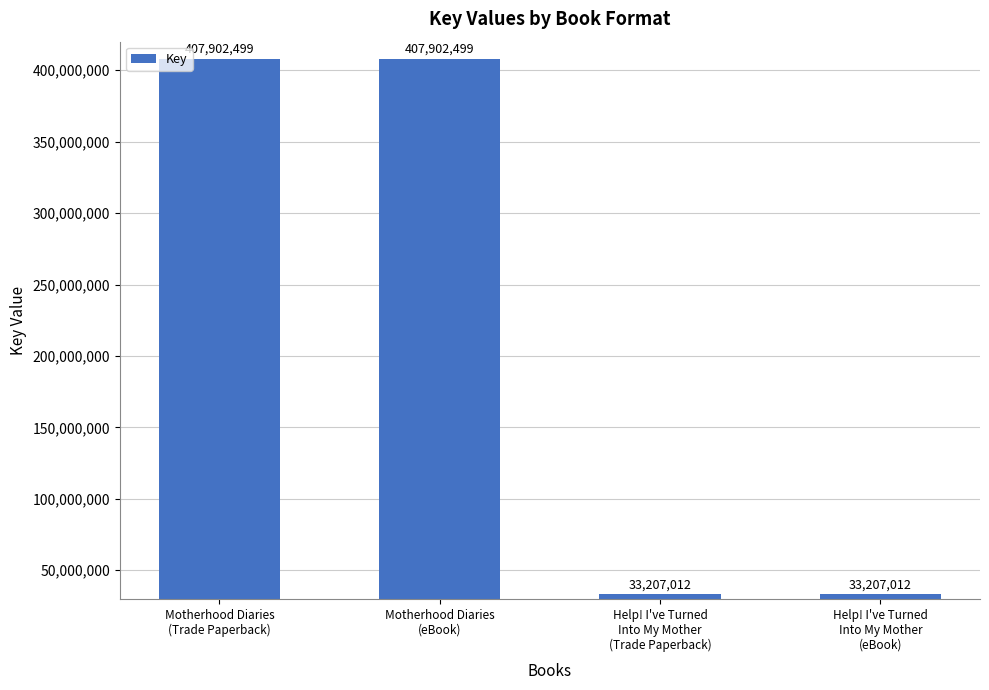

What is the change in value from Motherhood Diaries
(Trade Paperback) to Help! I've Turned
Into My Mother
(Trade Paperback)?

-374695487